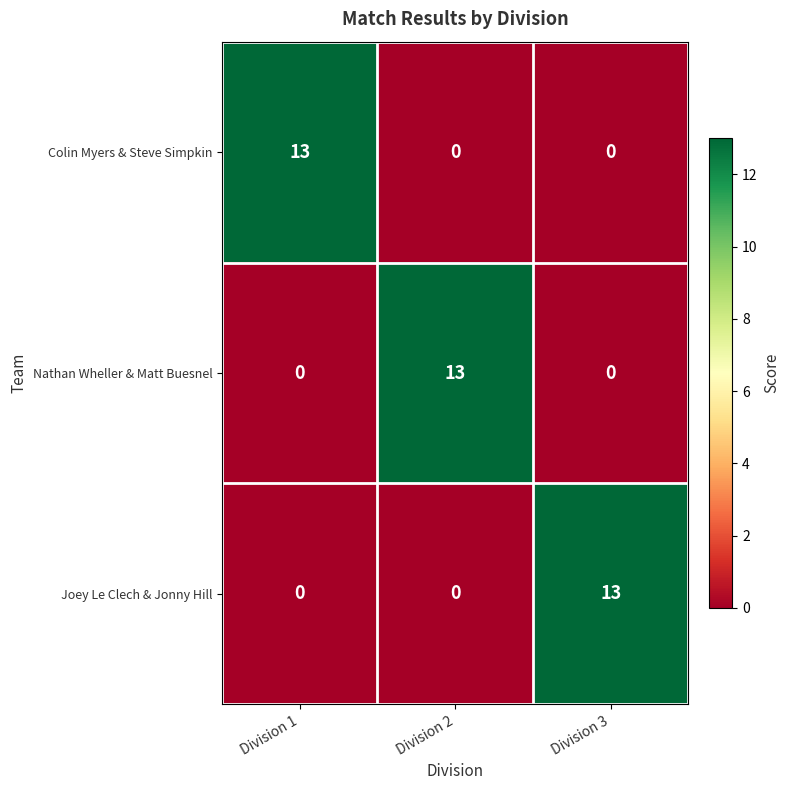

What is the total value across all series at Division 3?

13